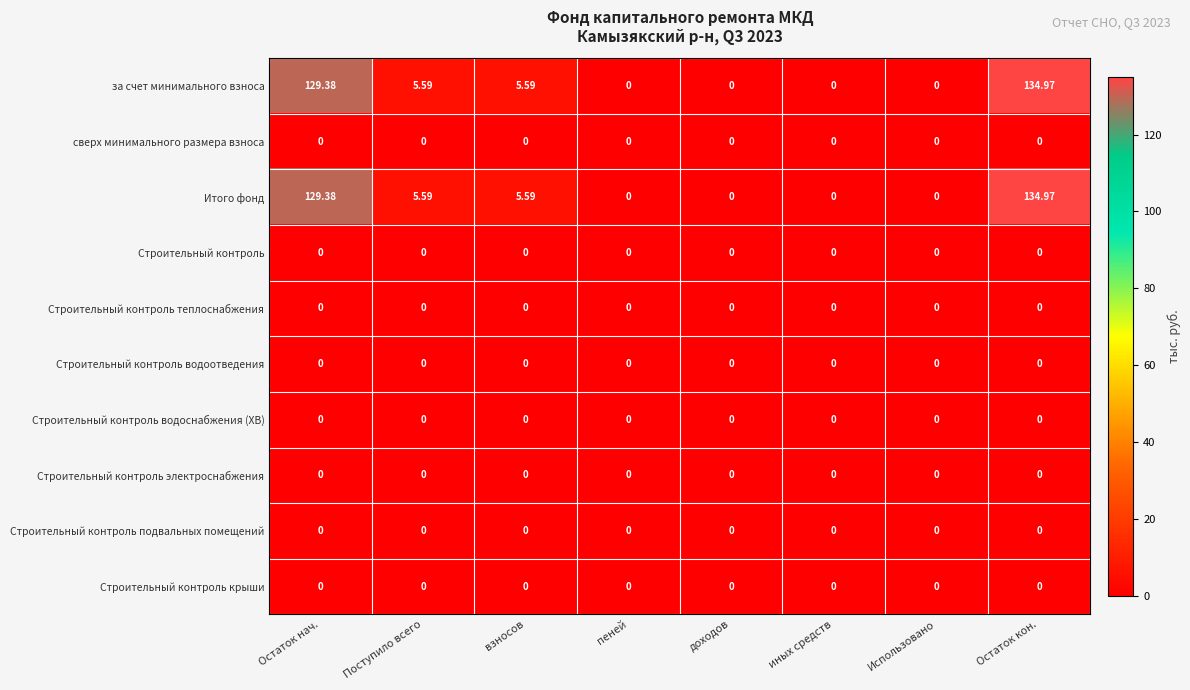

Which label corresponds to the largest value in the chart?

Остаток кон.